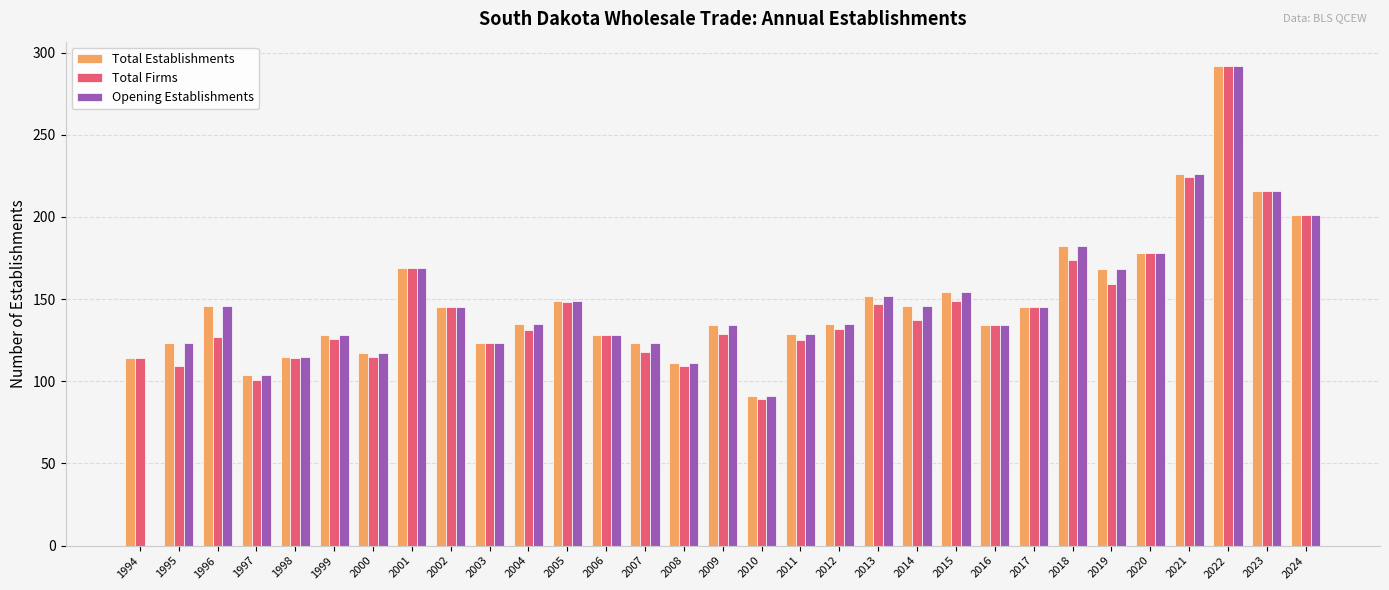

The Opening Establishments series shows 169 at 2001. True or false?

True